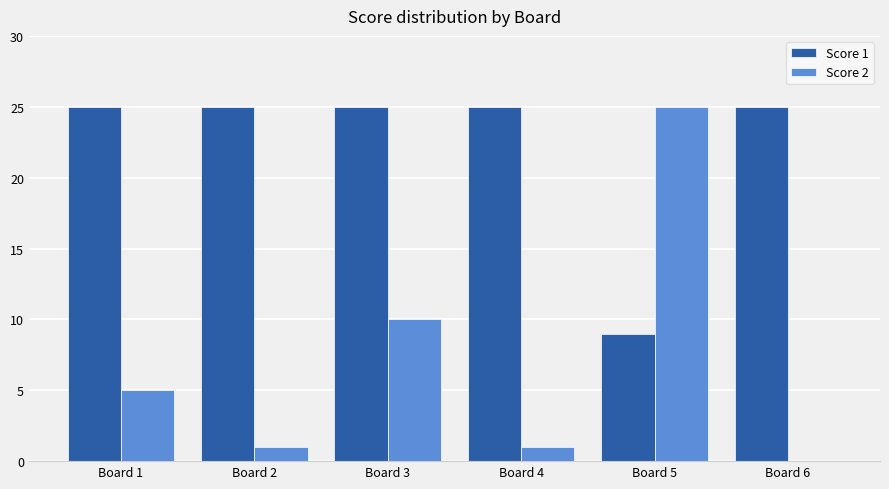

Reading right to left, transcribe all the data shown in this chart.

Score 1: Board 6=25	Board 5=9	Board 4=25	Board 3=25	Board 2=25	Board 1=25
Score 2: Board 6=0	Board 5=25	Board 4=1	Board 3=10	Board 2=1	Board 1=5